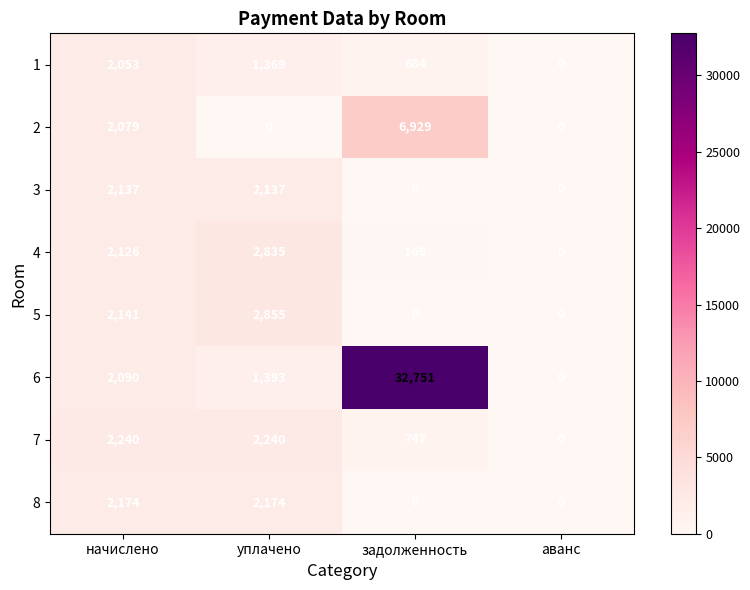

Rank the series at уплачено from lowest to highest value.

2, 1, 6, 3, 8, 7, 4, 5